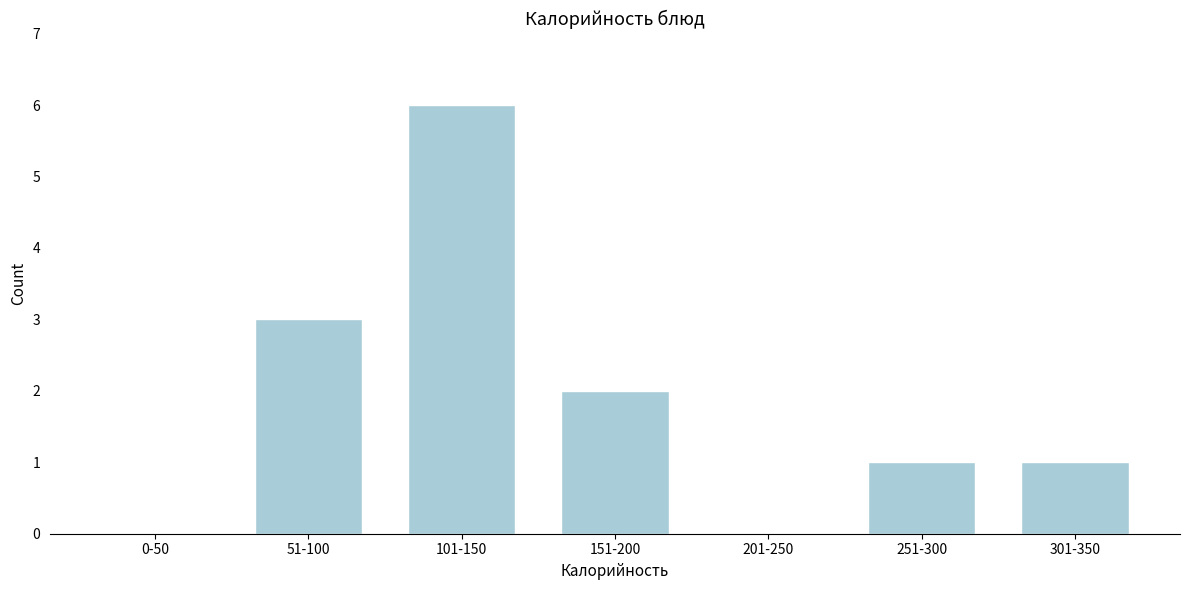

Reading right to left, extract all data points from this chart.

301-350=1	251-300=1	201-250=0	151-200=2	101-150=6	51-100=3	0-50=0